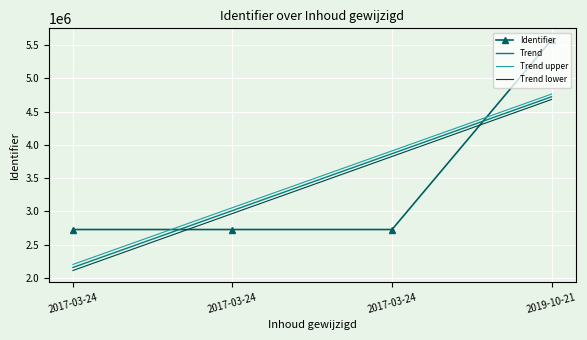

What is the average value?

3439446